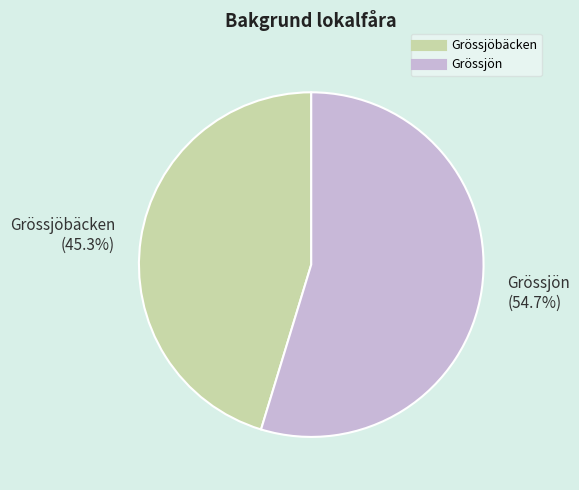

Approximately how many times larger is the value at Grössjön compared to Grössjöbäcken?

1.2